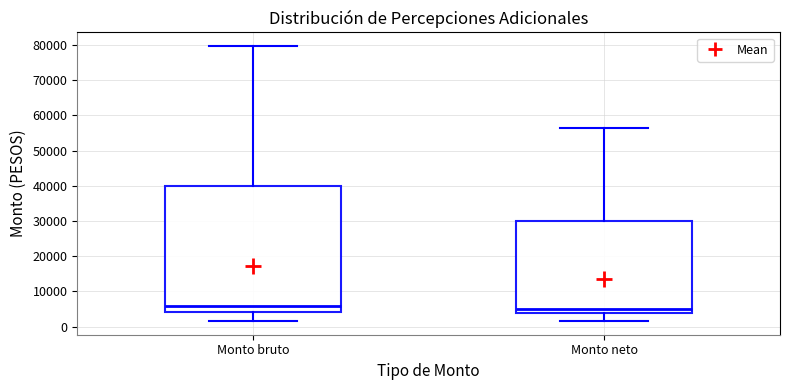

Reading left to right, transcribe this box plot: for each box, give where its median line is, the range the box spans, and where its two whiskers end, as read against the y-axis. The values are not printed on the chart, so give them approximately, as read against the axis.

Monto bruto: median 6000, box 4000 to 40000, whiskers 2000 to 80000
Monto neto: median 5000, box 4000 to 30000, whiskers 2000 to 56000